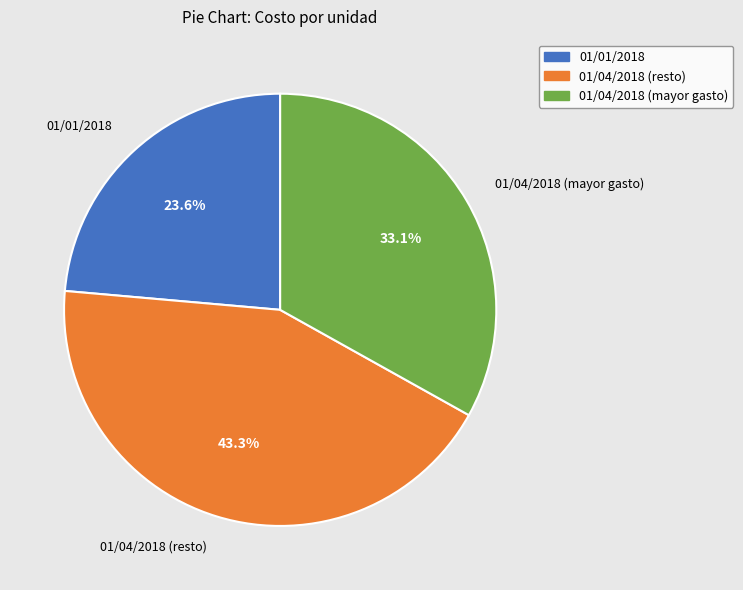

Does any single category account for the majority?

No